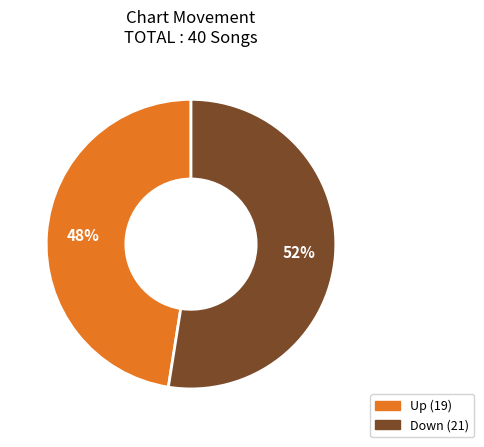

What is the ratio of the value at Down to the value at Up?

1.1